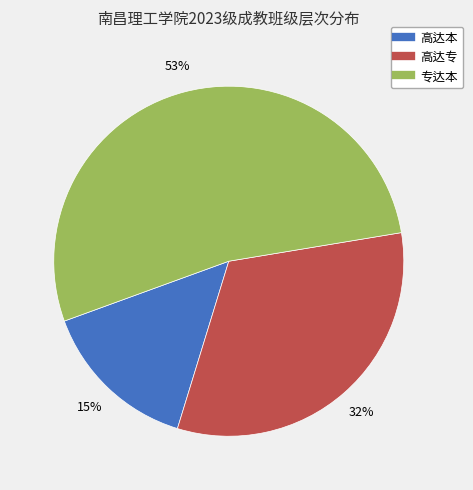

The 高达本 slice represents 1% of the pie. True or false?

False